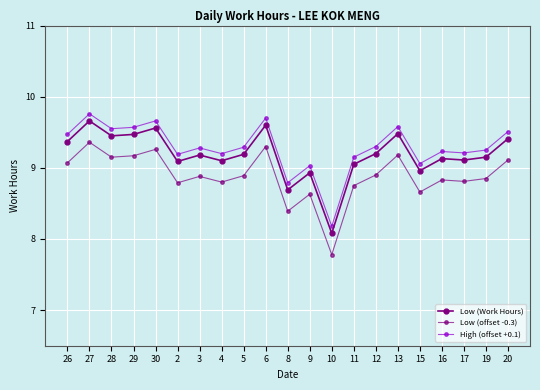

True or false: High (offset +0.1) has a value of 9.5 at 28.

True